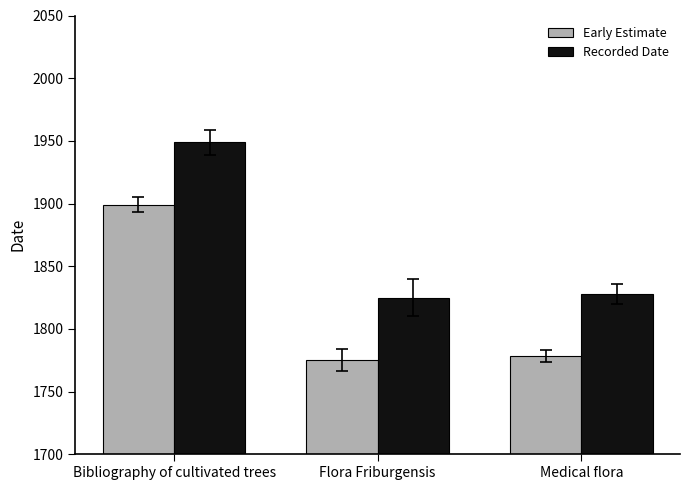

Reading right to left, extract all data points from this chart.

Early Estimate: Medical flora=1778	Flora Friburgensis=1775	Bibliography of cultivated trees=1899
Recorded Date: Medical flora=1828	Flora Friburgensis=1825	Bibliography of cultivated trees=1949